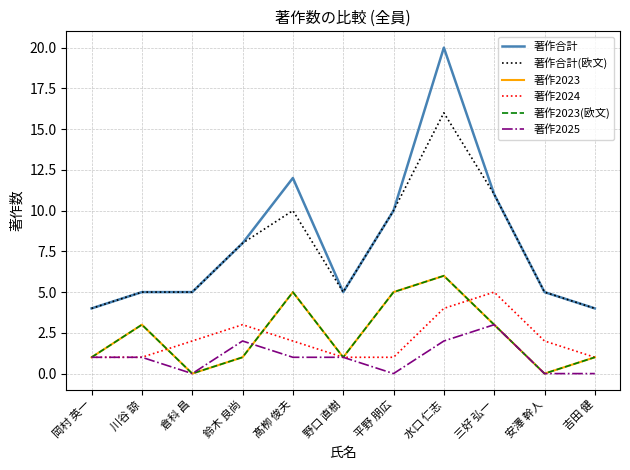

True or false: 著作2023 has a value of 7 at 髙栁 俊夫.

False